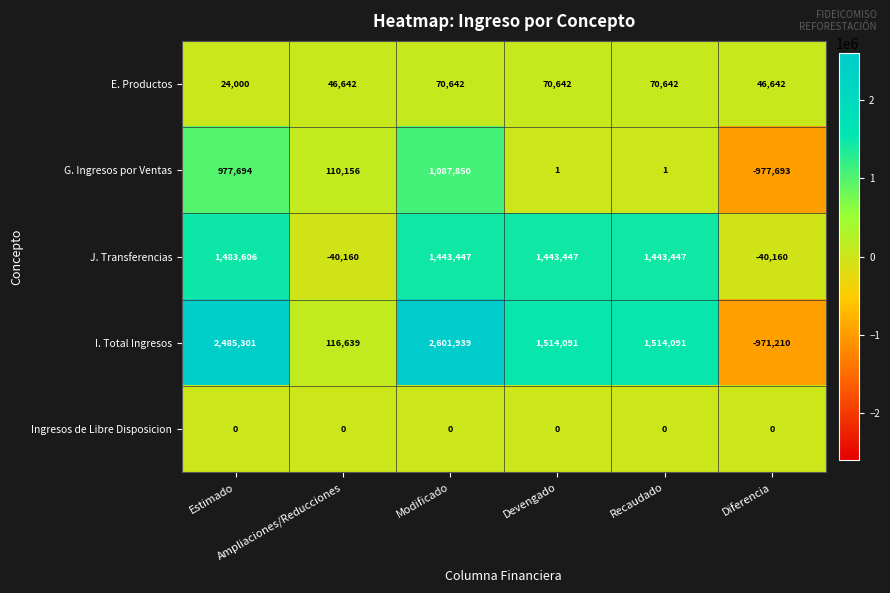

Count the number of categories in the chart.

6